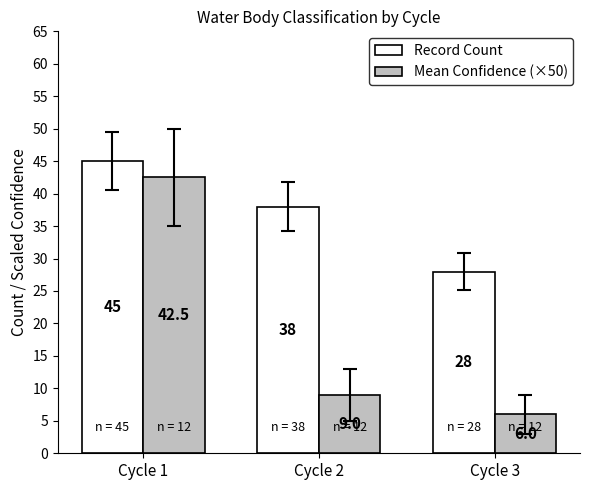

How many bars are there in each group?

2